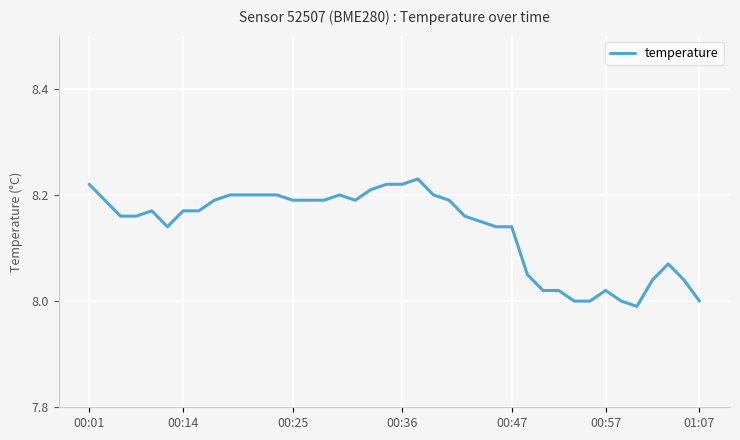

Does the chart display data point markers on the line(s)?

No